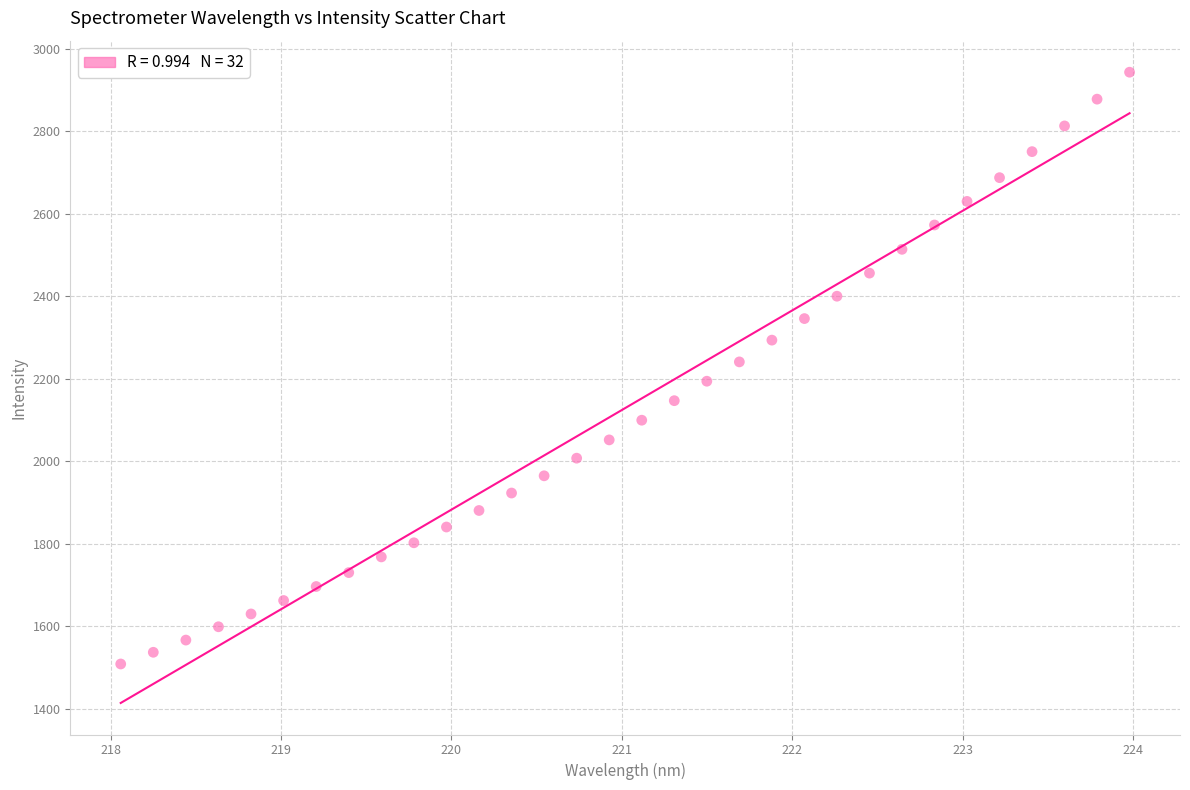

What is the range of X values (max minus min)?

5.9